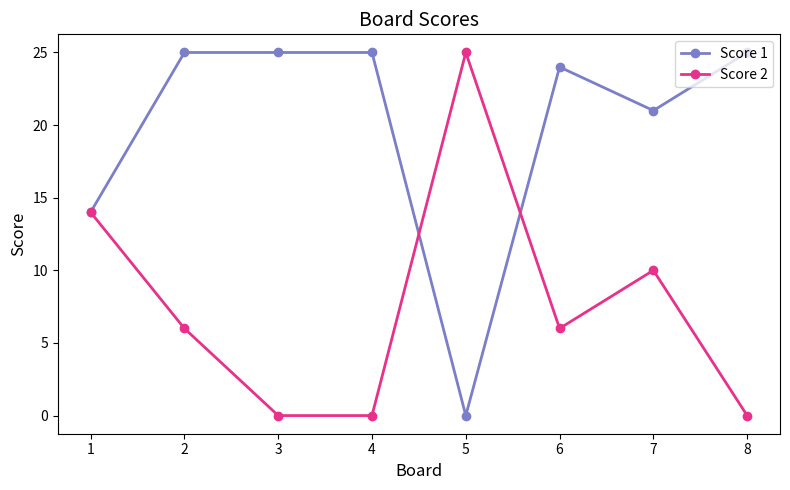

What is the greatest value displayed?

25